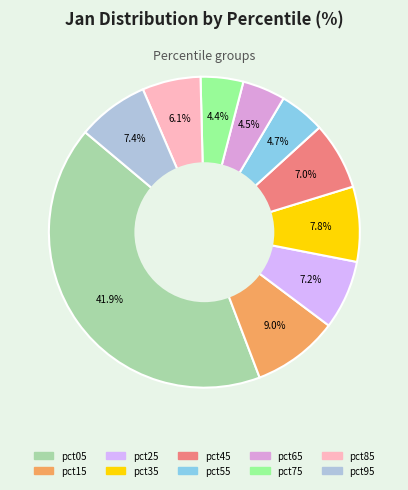

How many slices are in this pie chart?

10